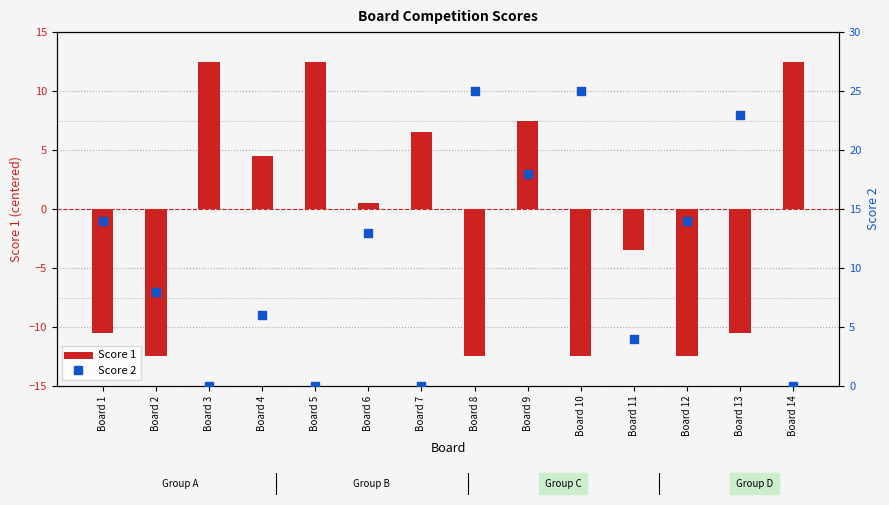

Which series reaches the maximum Y coordinate?

Score 2